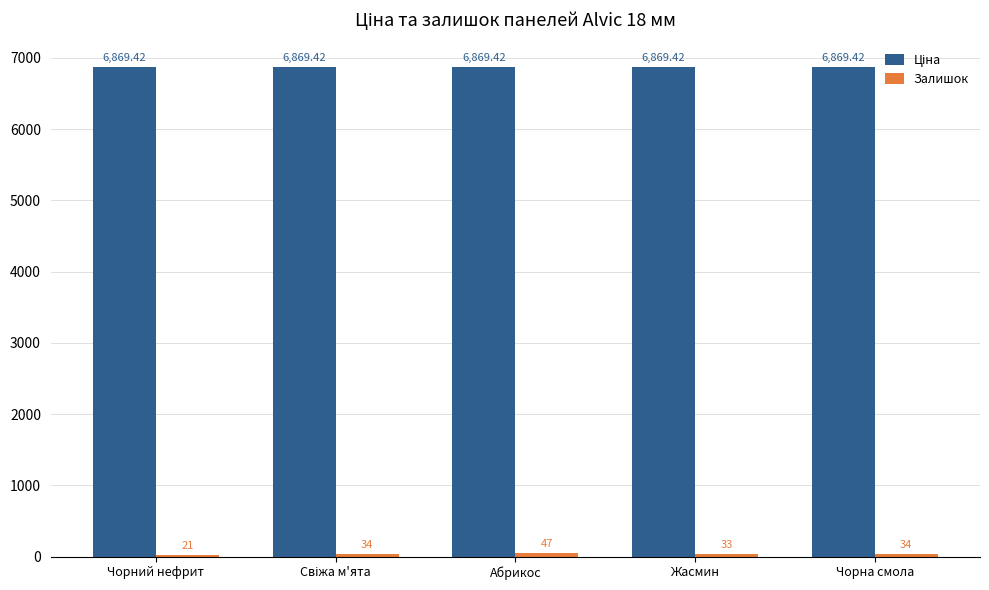

At which category is the sum across all series the highest?

Абрикос